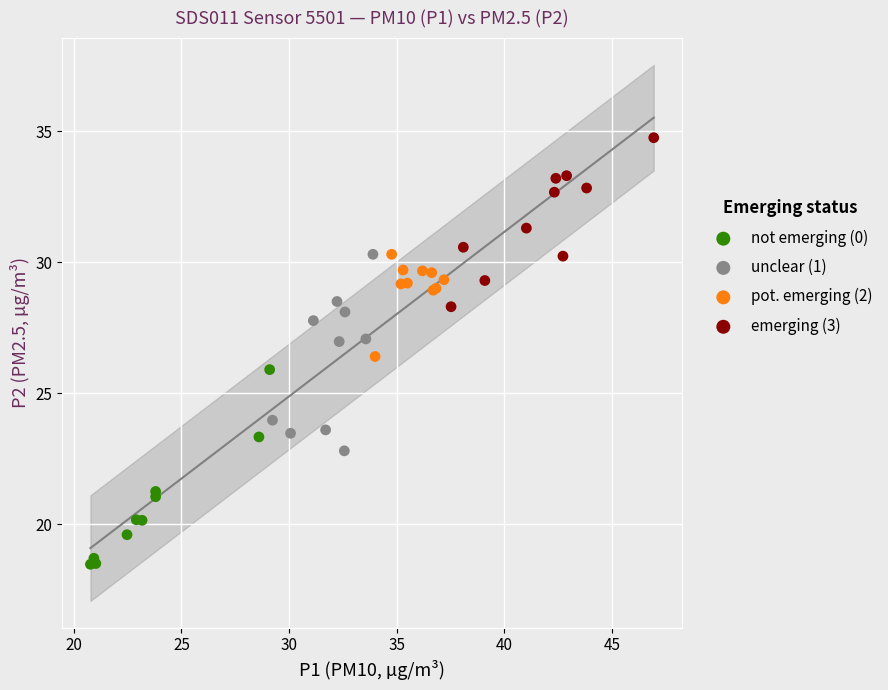

What are all the series names shown in the legend?

not emerging (0), unclear (1), pot. emerging (2), emerging (3)